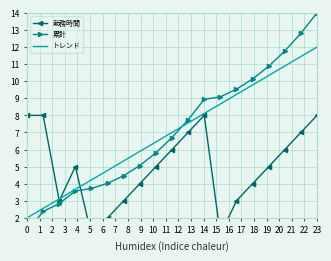

Rank the series by their maximum value, from lowest to highest.

勤務時間, トレンド, 累計